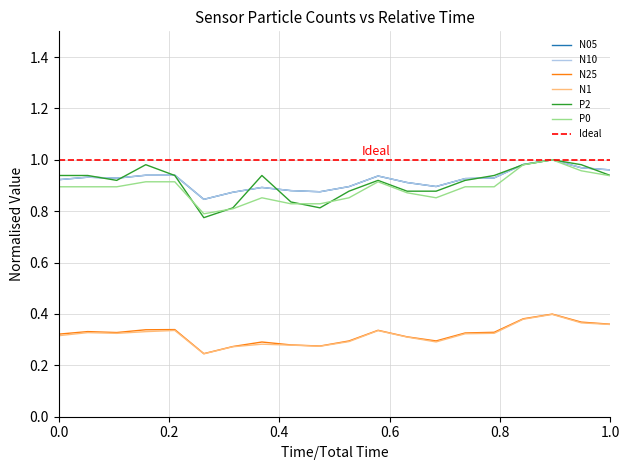

Is this an area chart (filled region under the line)?

No